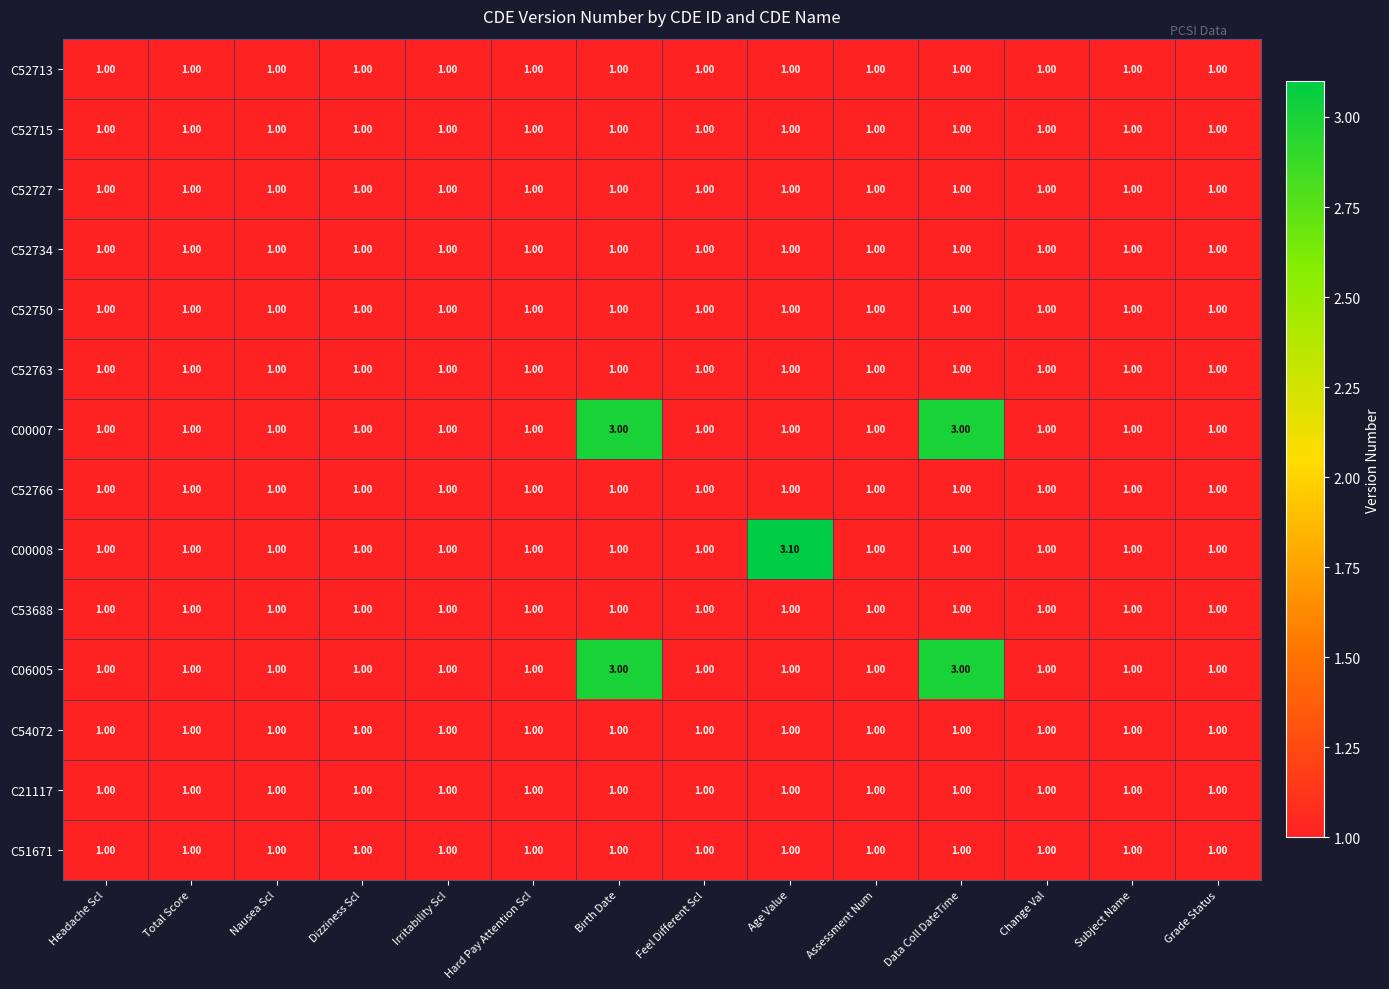

At how many categories does at least one series exceed 2?

3